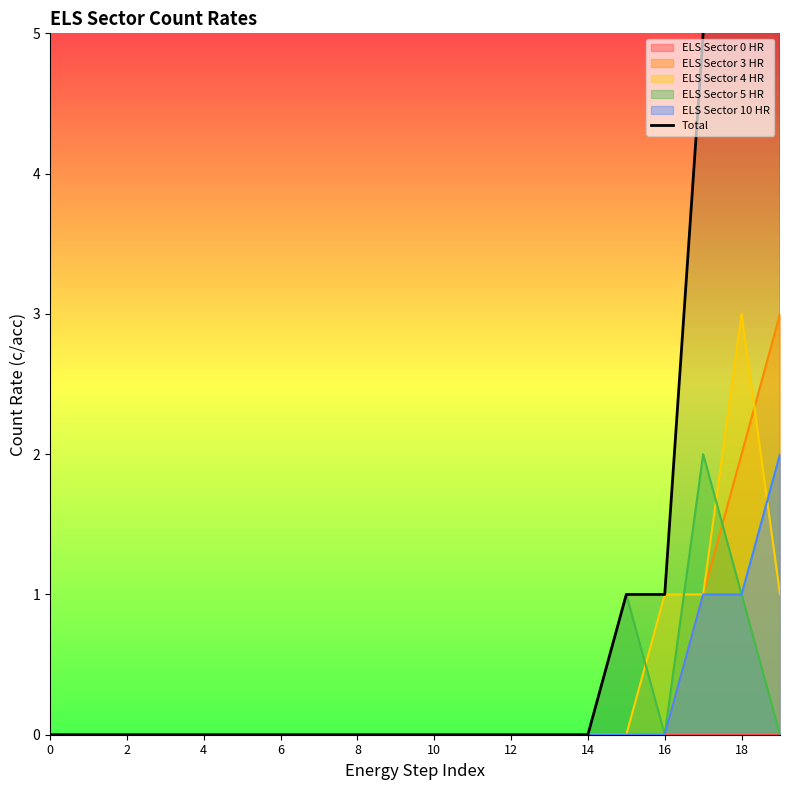

The chart shows a value of 1 at 16. True or false?

True